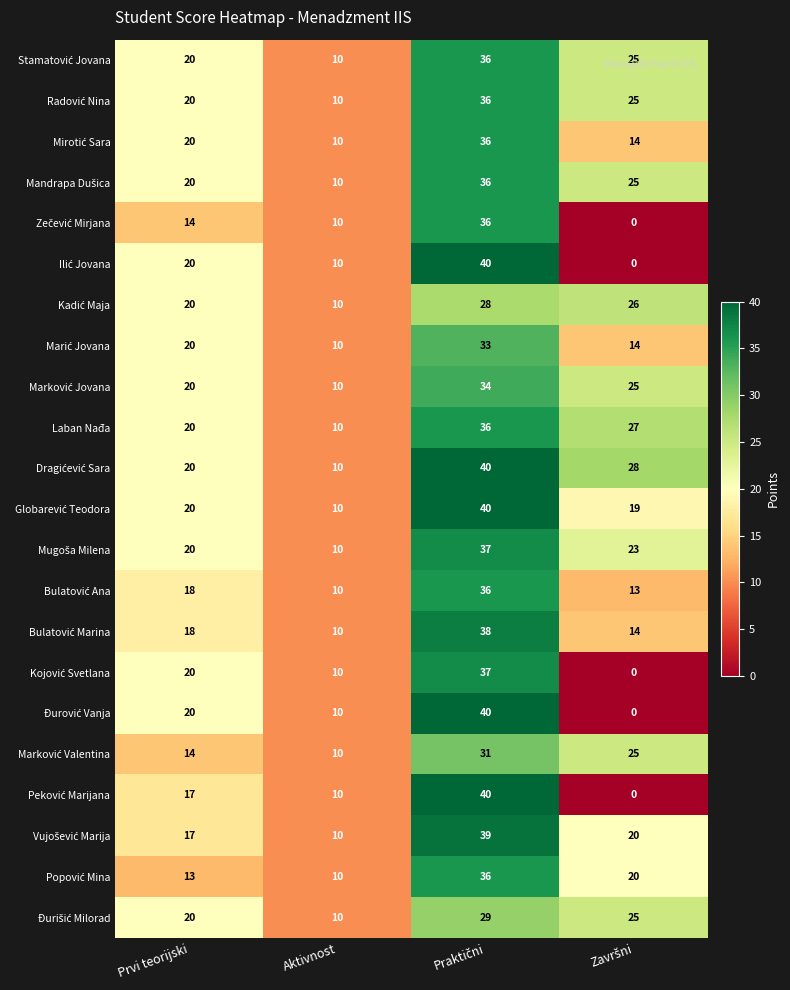

What is the total value across all series at Prvi teorijski?

411